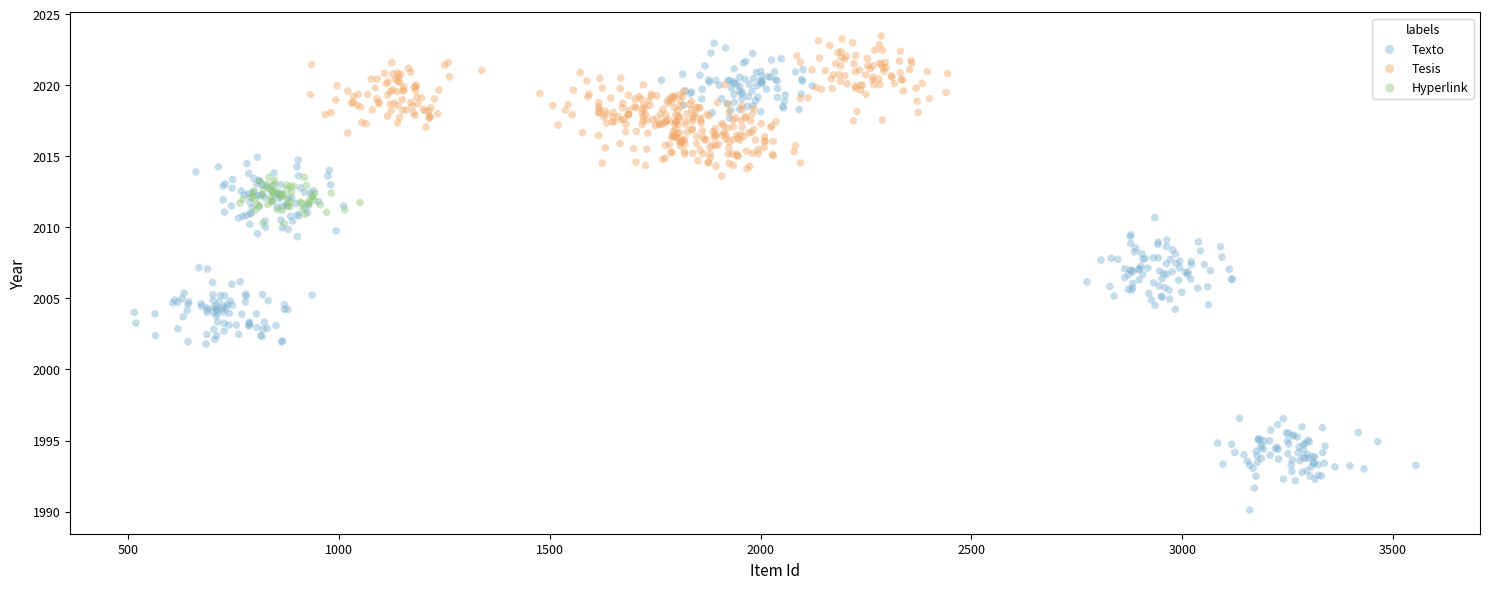

Which series contains the lowest Y value?

Texto